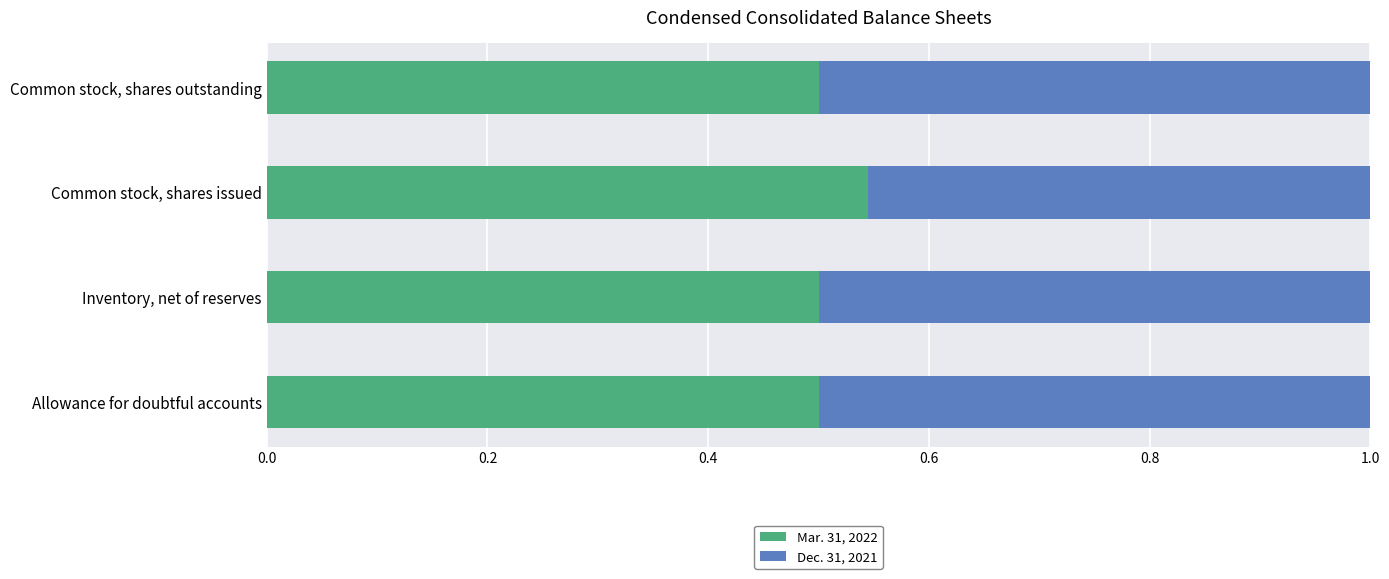

What is the total value across all series at Common stock, shares outstanding?

1.0